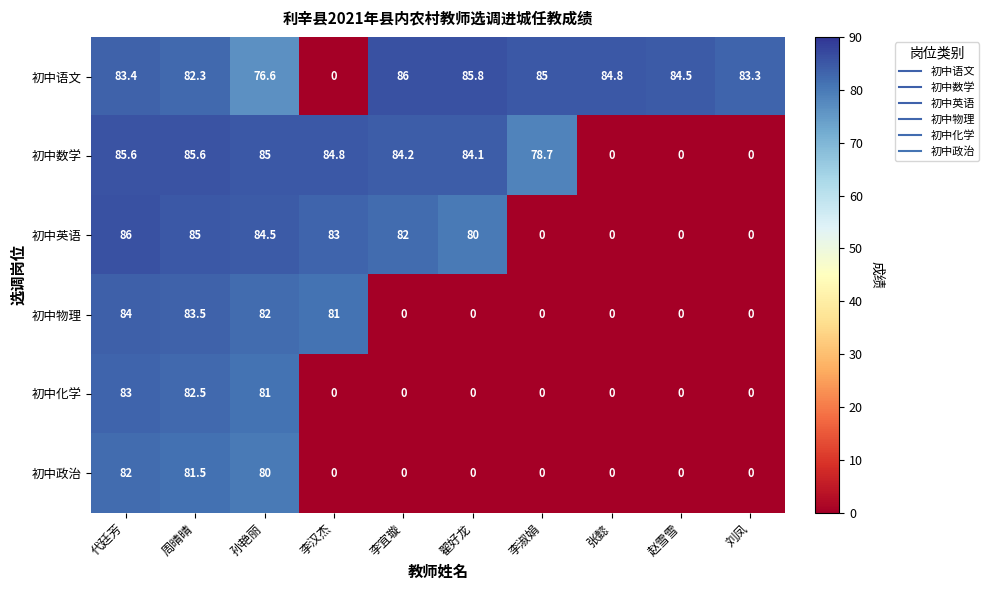

Where does the 初中英语 series first go above 82?

代廷芳